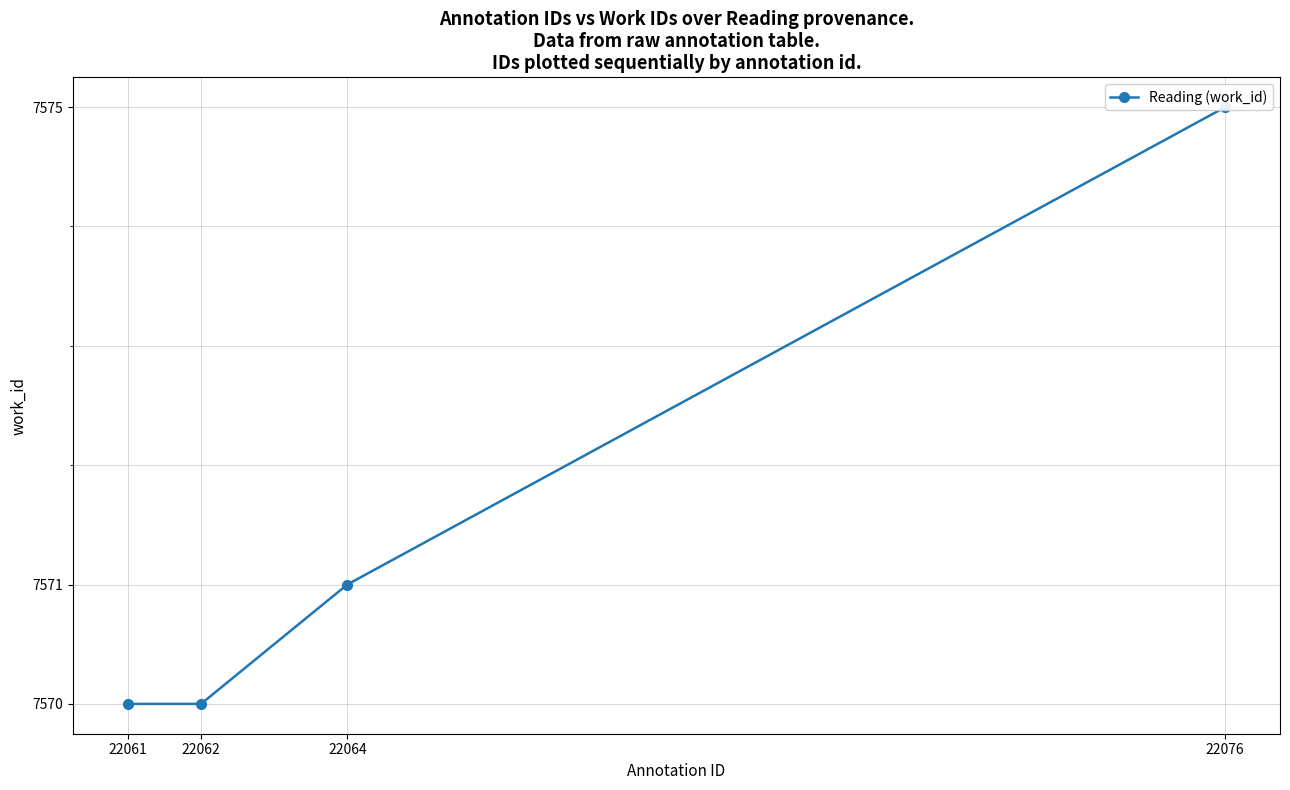

Where is the data nearest to the value 7572?

22064